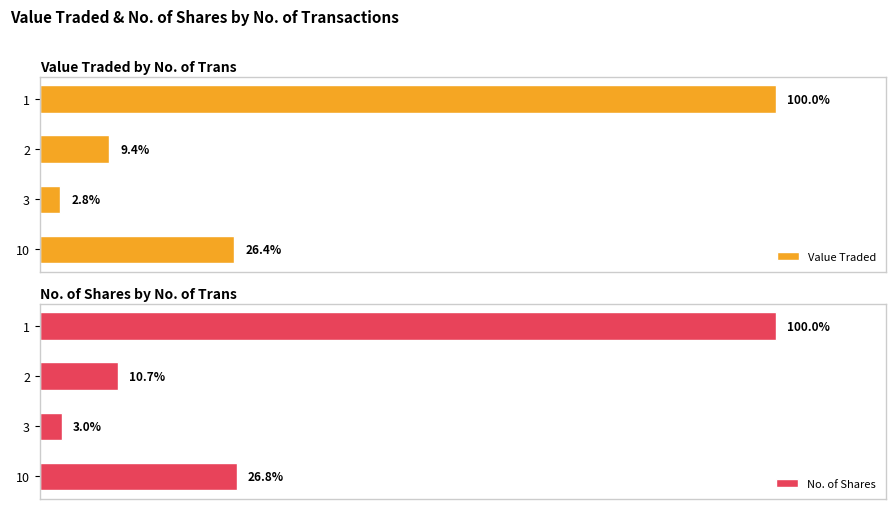

How many data points does each series have?

4